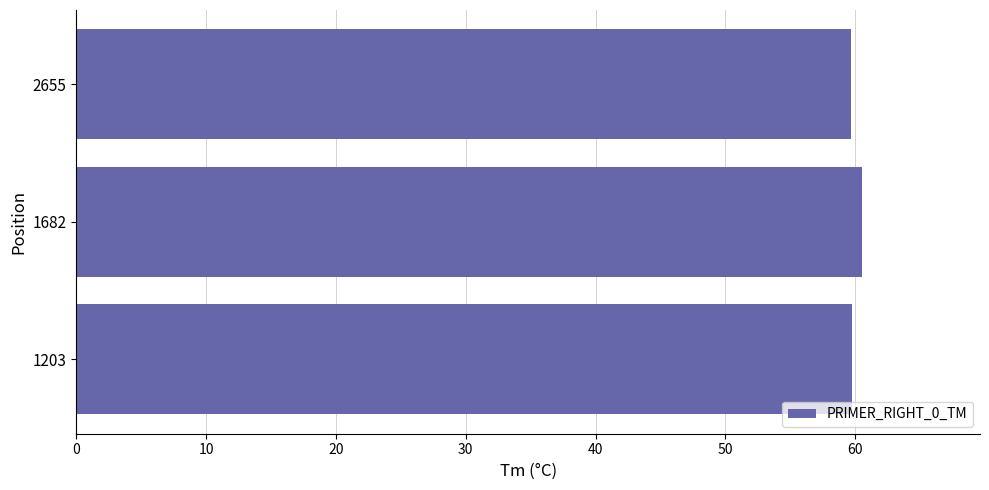

What is the maximum value shown in the chart?

60.5